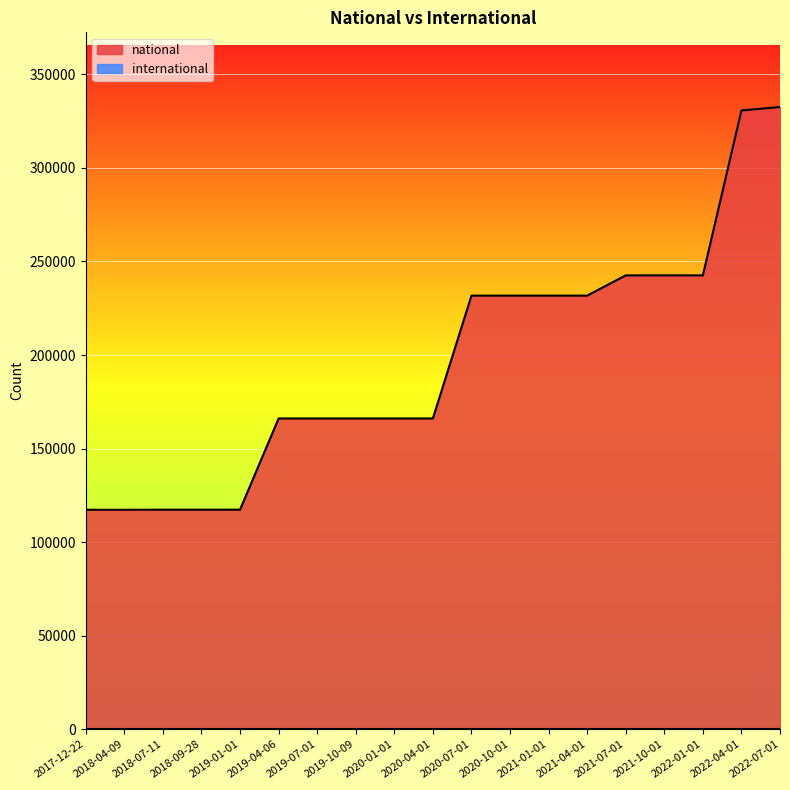

Which category has the highest value across all series?

2022-07-01